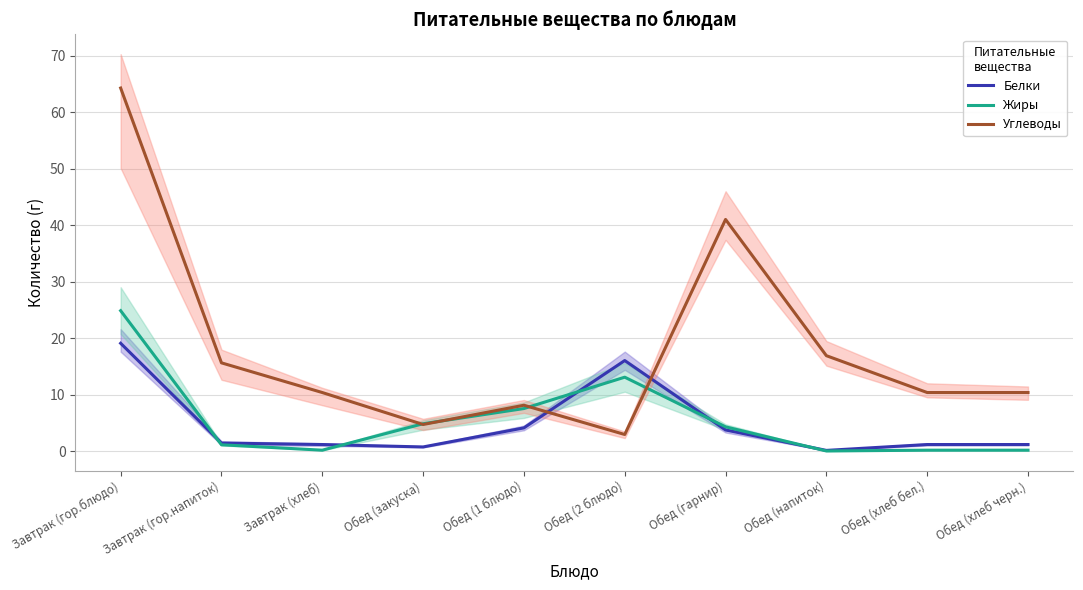

Which series ends up on top after the final intersection of Углеводы and Жиры?

Углеводы